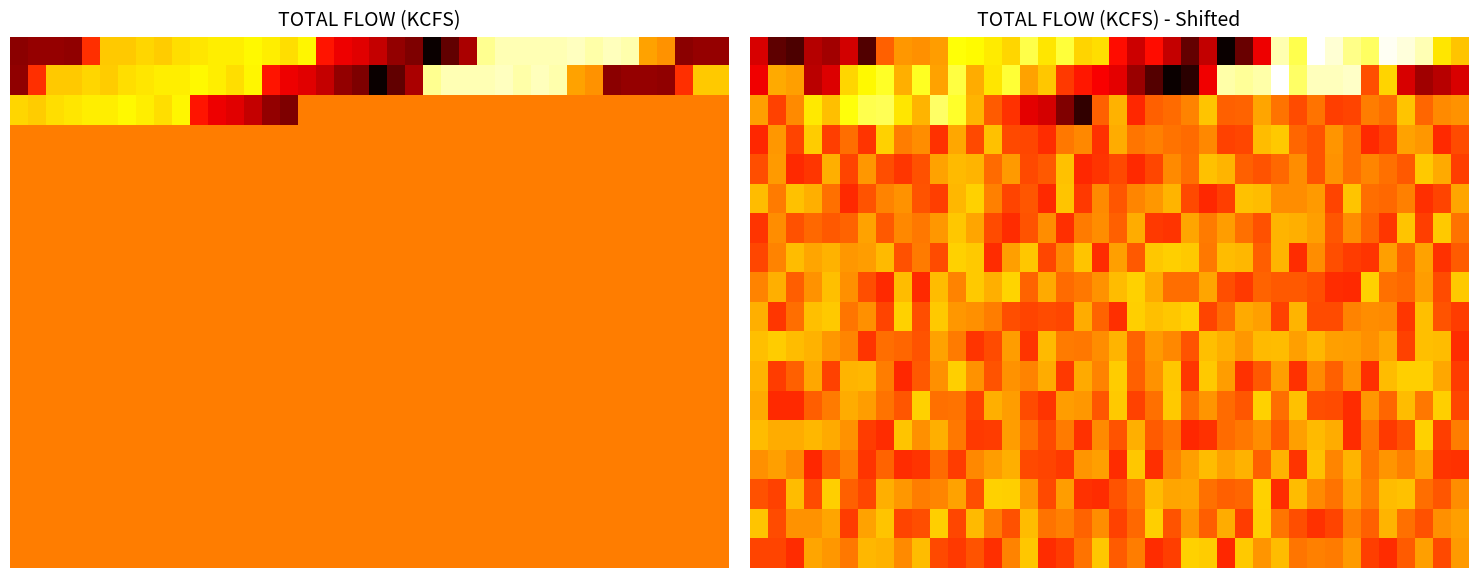

Which label corresponds to the largest value in the chart?

29